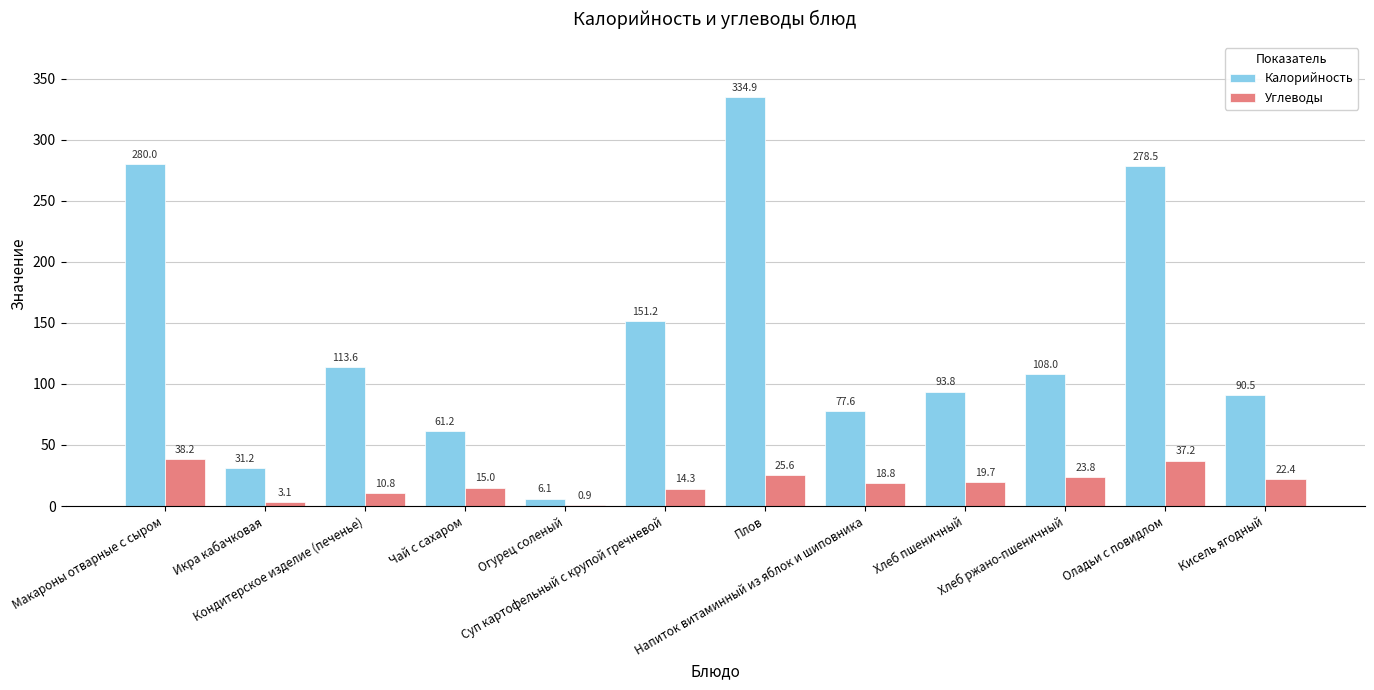

What are all the series names shown in the legend?

Калорийность, Углеводы